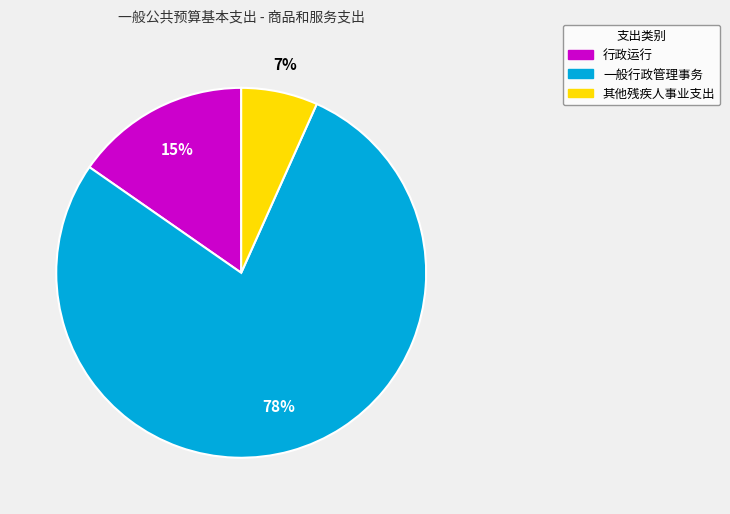

To the nearest percent, what is the difference between the largest and smallest slice percentages?

71%